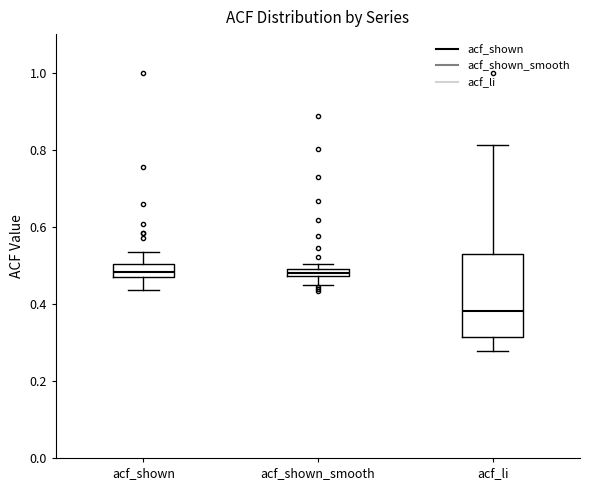

Which box's median line is the lowest?

acf_li